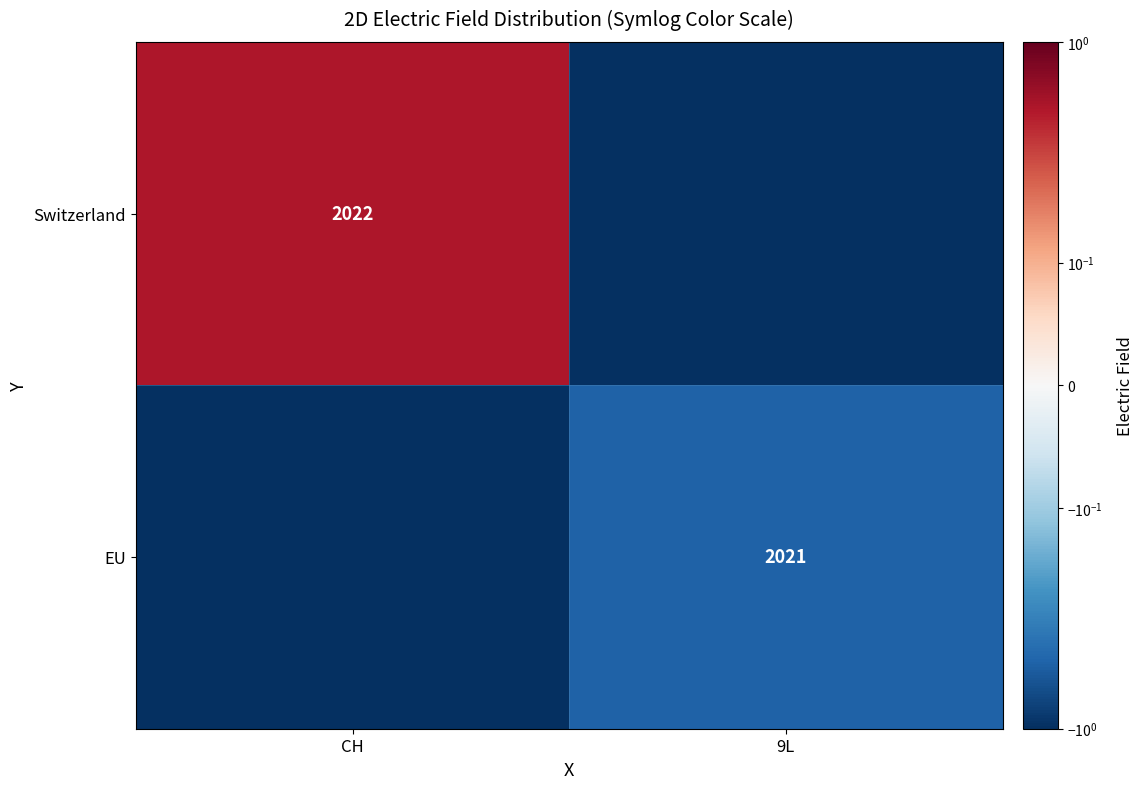

The Switzerland series shows 1368.4 at CH. True or false?

False